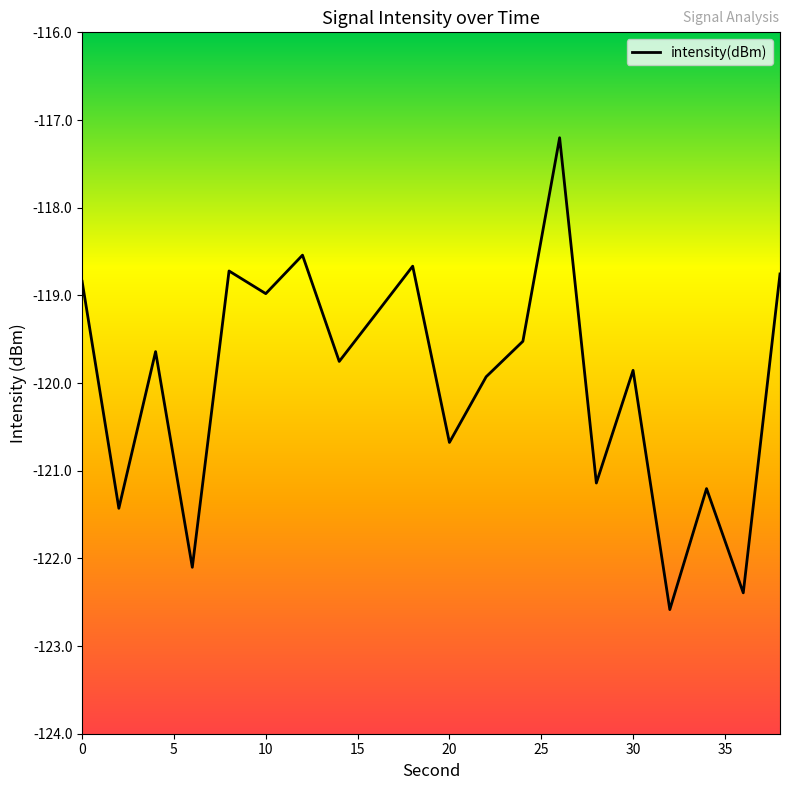

What is the sum of all values?

-2399.2